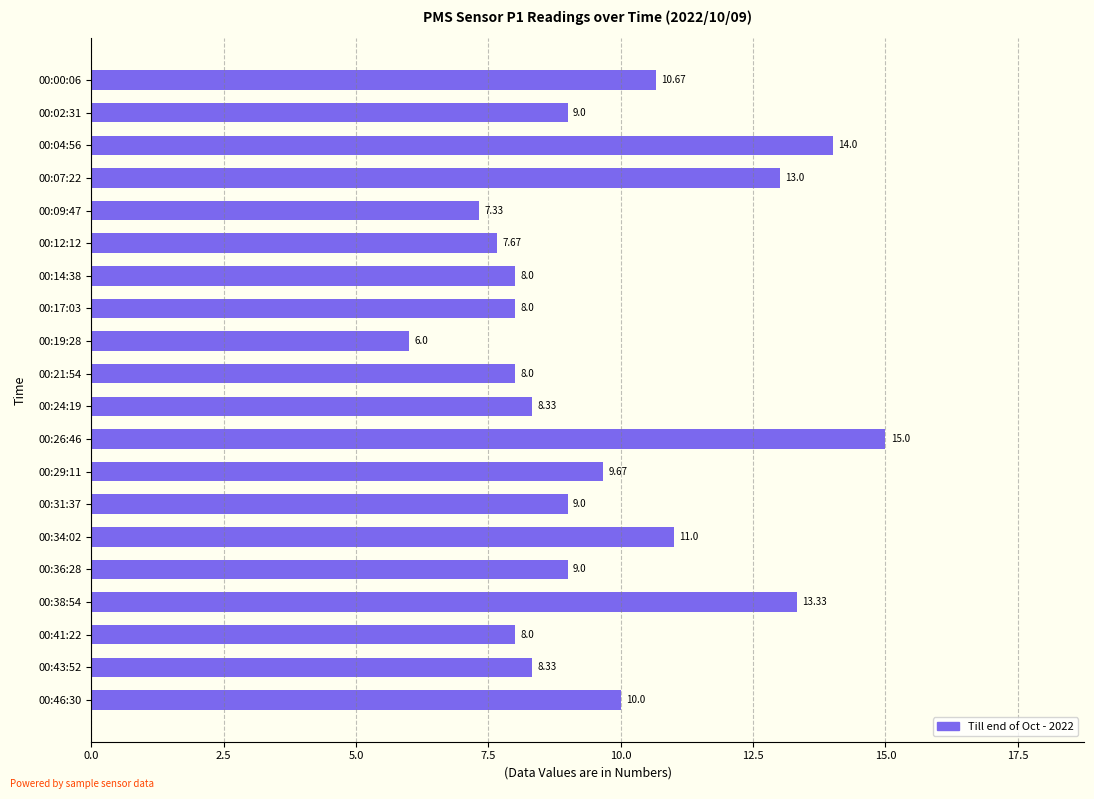

What is the sum of all values?

193.3